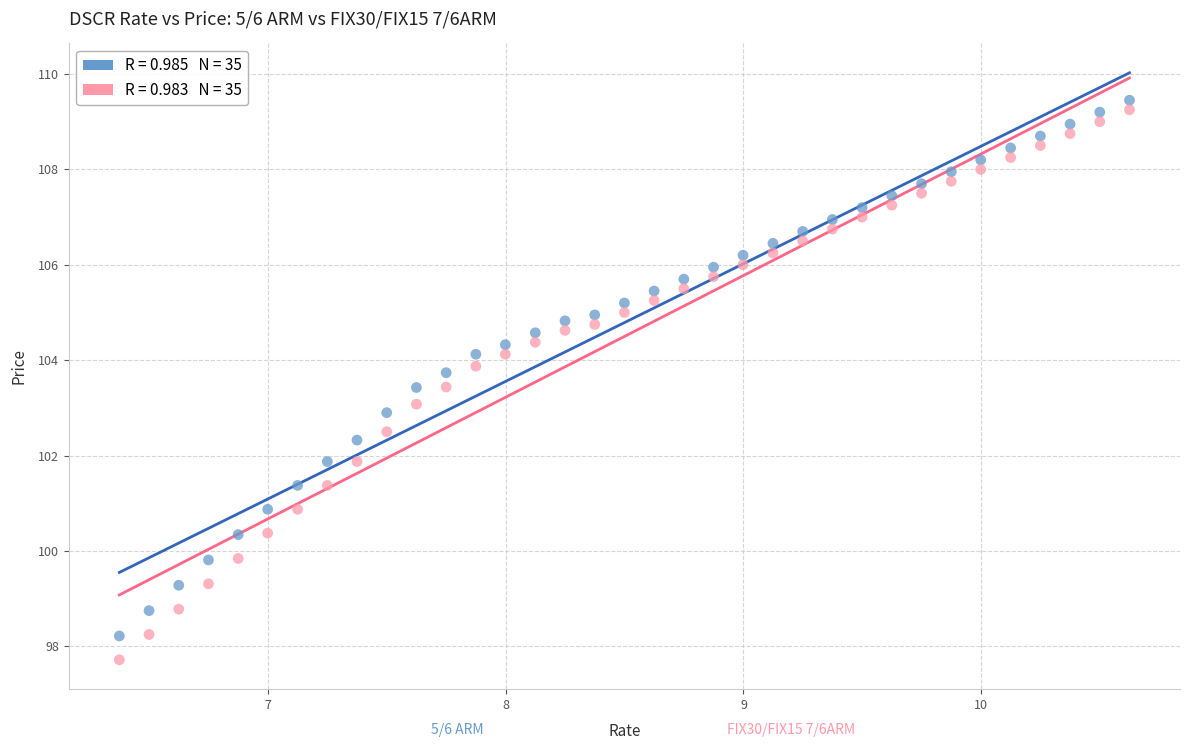

Across all data points, what is the range of Y values (max minus min)?

11.7